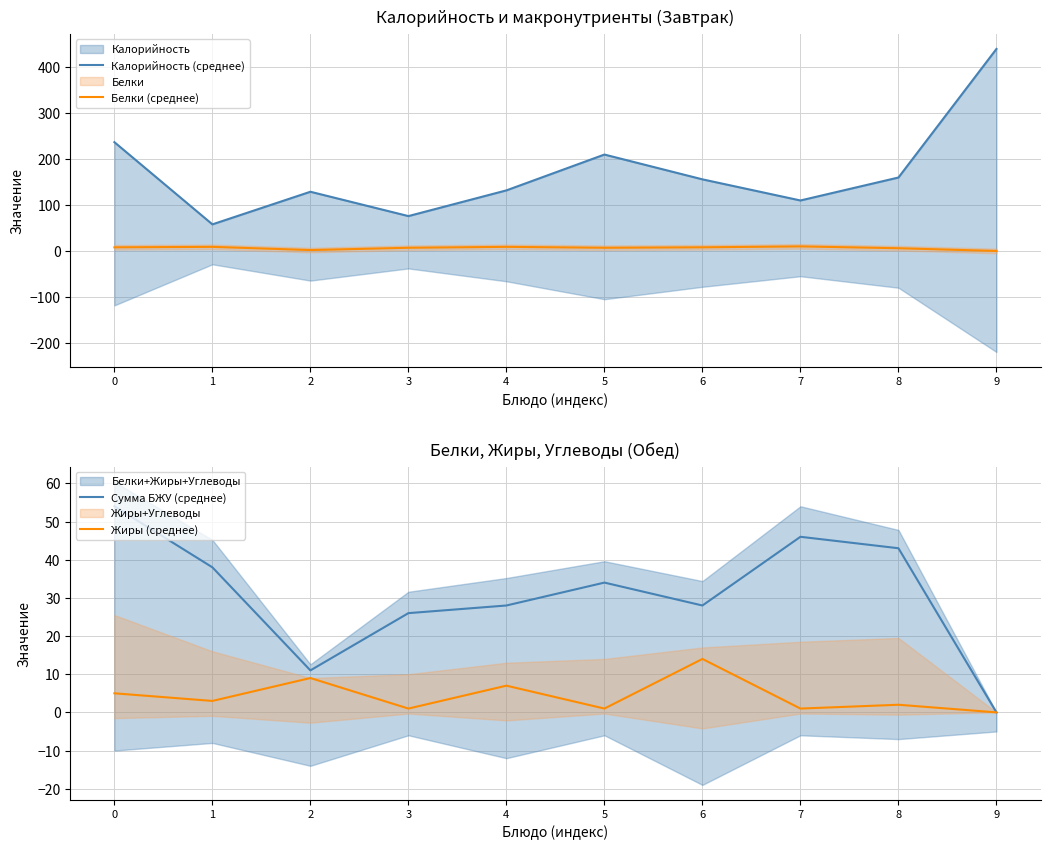

Which series has the largest range (max minus min)?

Калорийность (среднее)